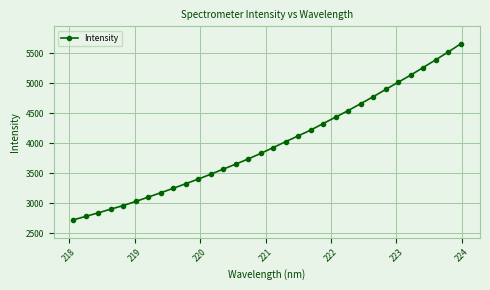

What is the difference between the maximum and minimum values?

2934.5